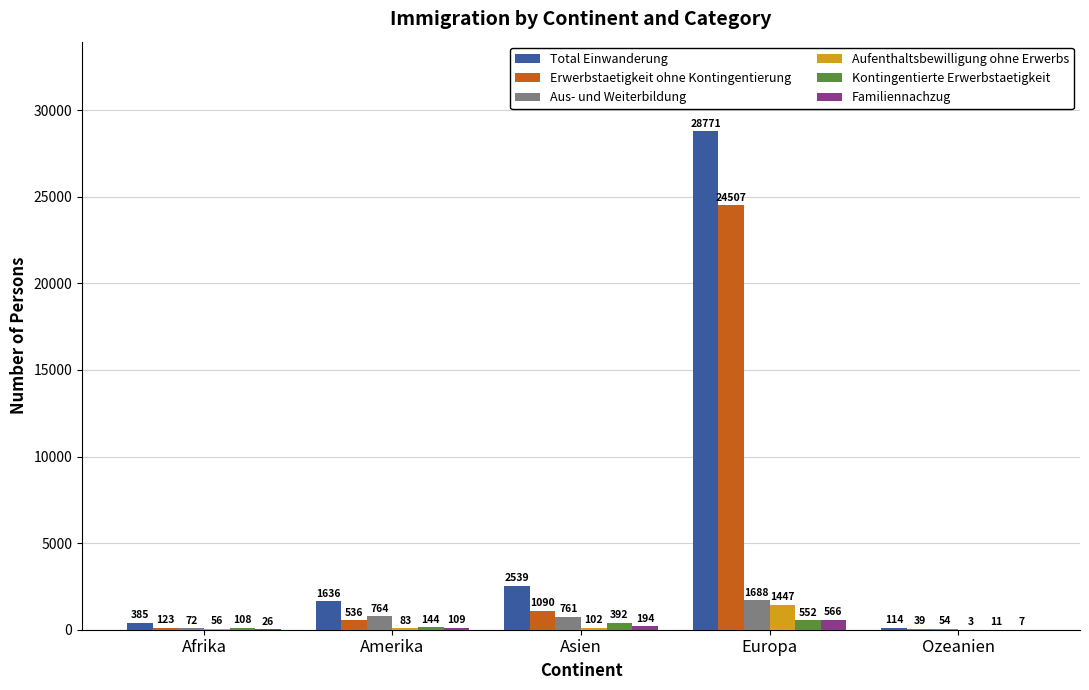

Is it true that Total Einwanderung equals 28771 at Europa?

True